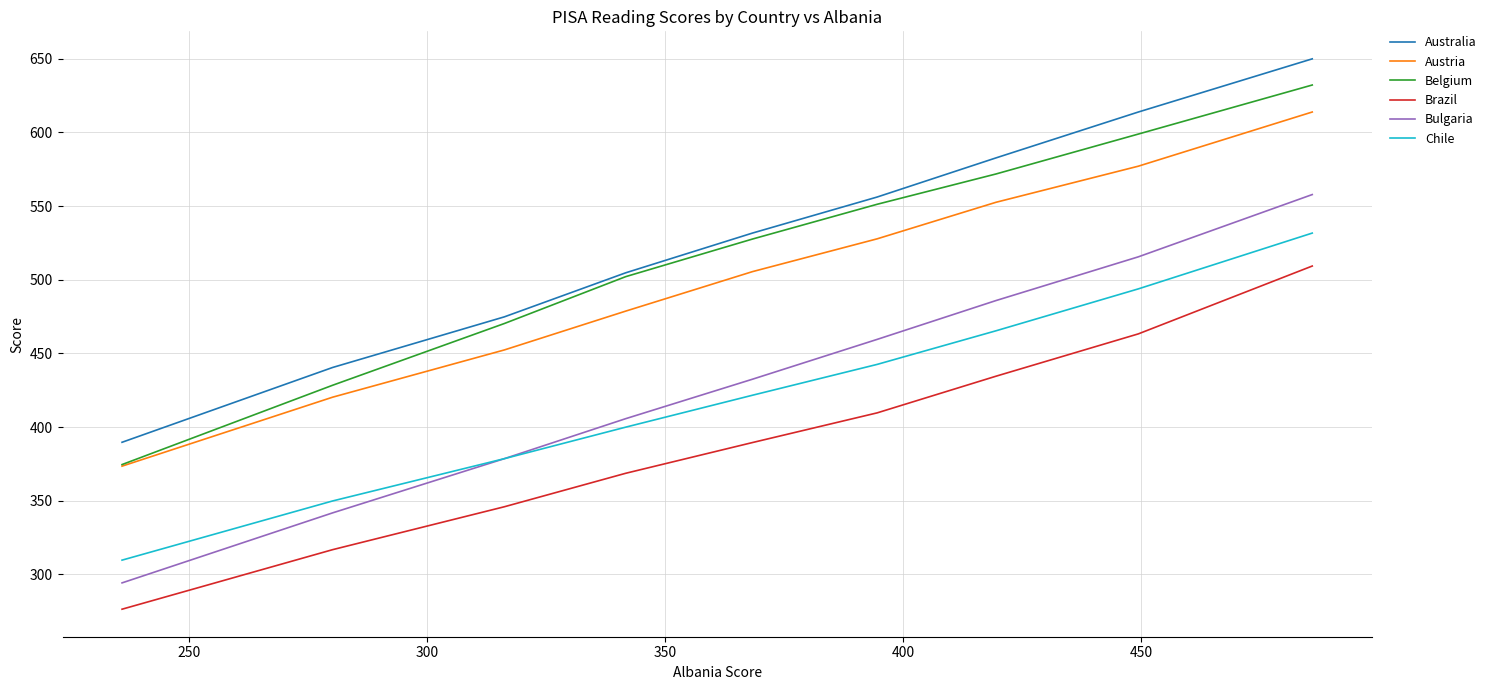

At how many categories does at least one series exceed 466?

7